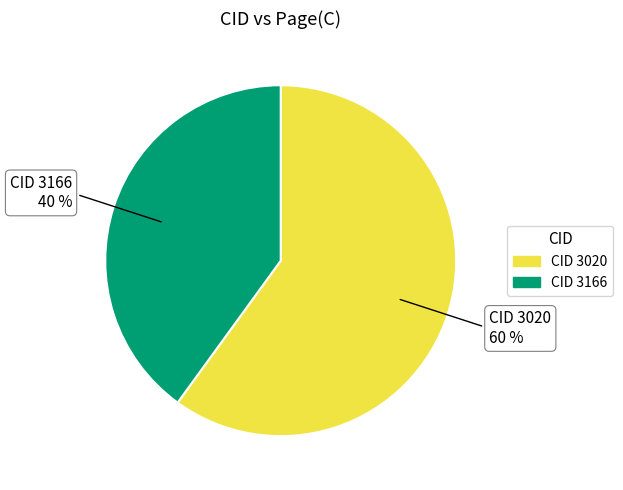

To the nearest percent, what portion does CID 3020 60 % represent?

60%